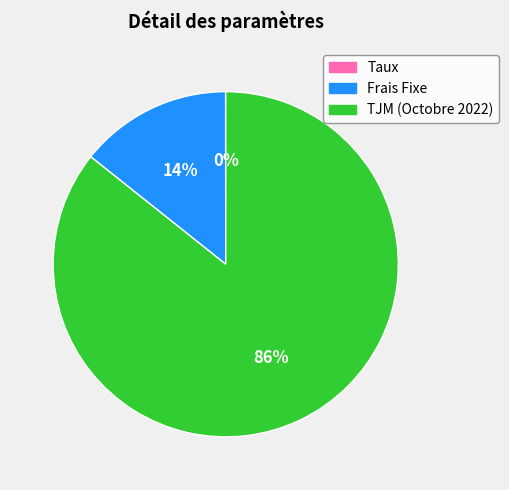

Does any single category account for the majority?

Yes